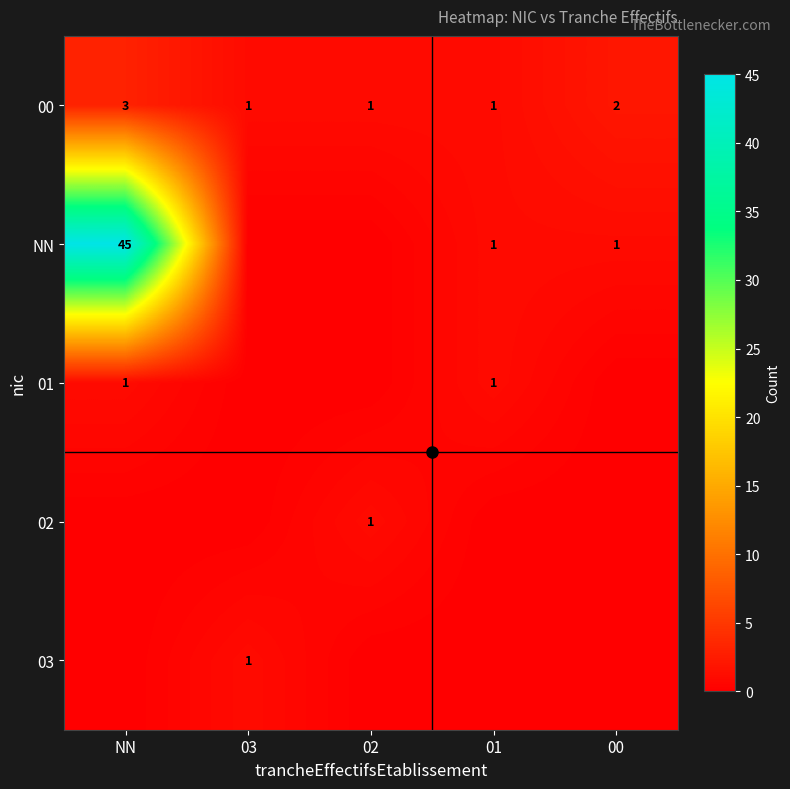

Which has a higher value, NN or 02?

NN